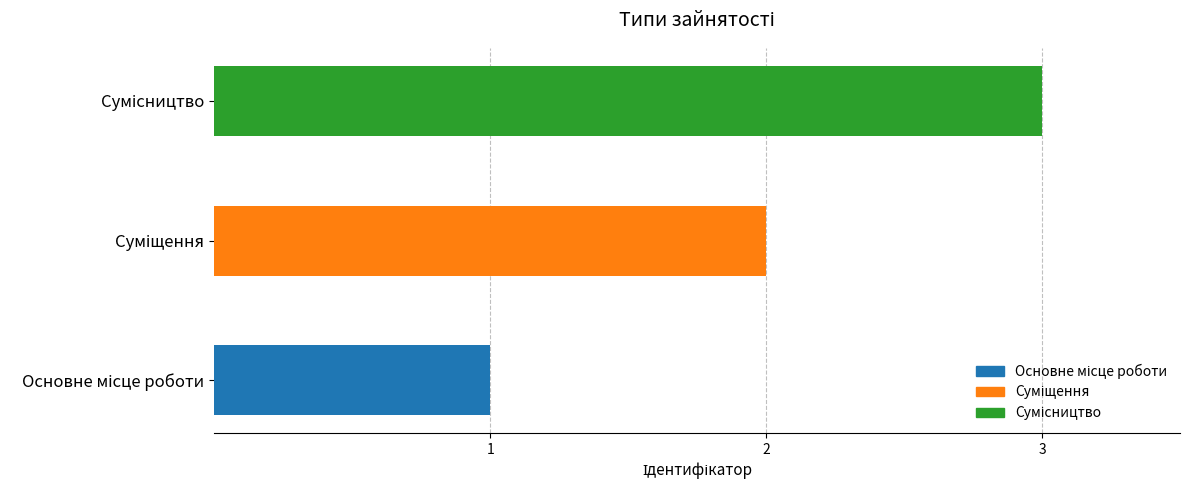

What is the sum of all values?

6